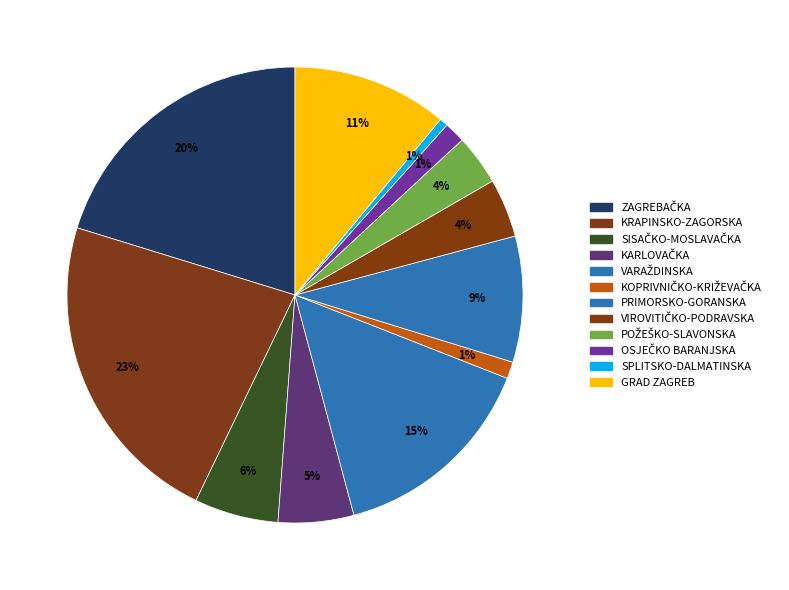

The GRAD ZAGREB slice represents 11% of the pie. True or false?

True